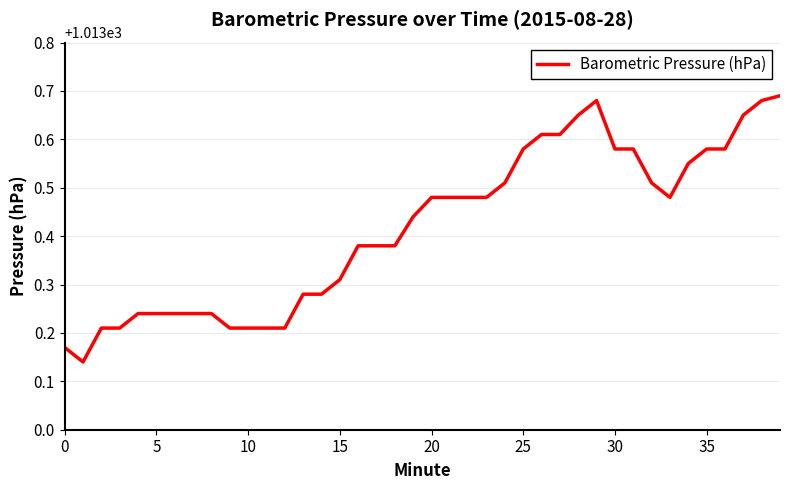

How many lines are shown in the chart?

1